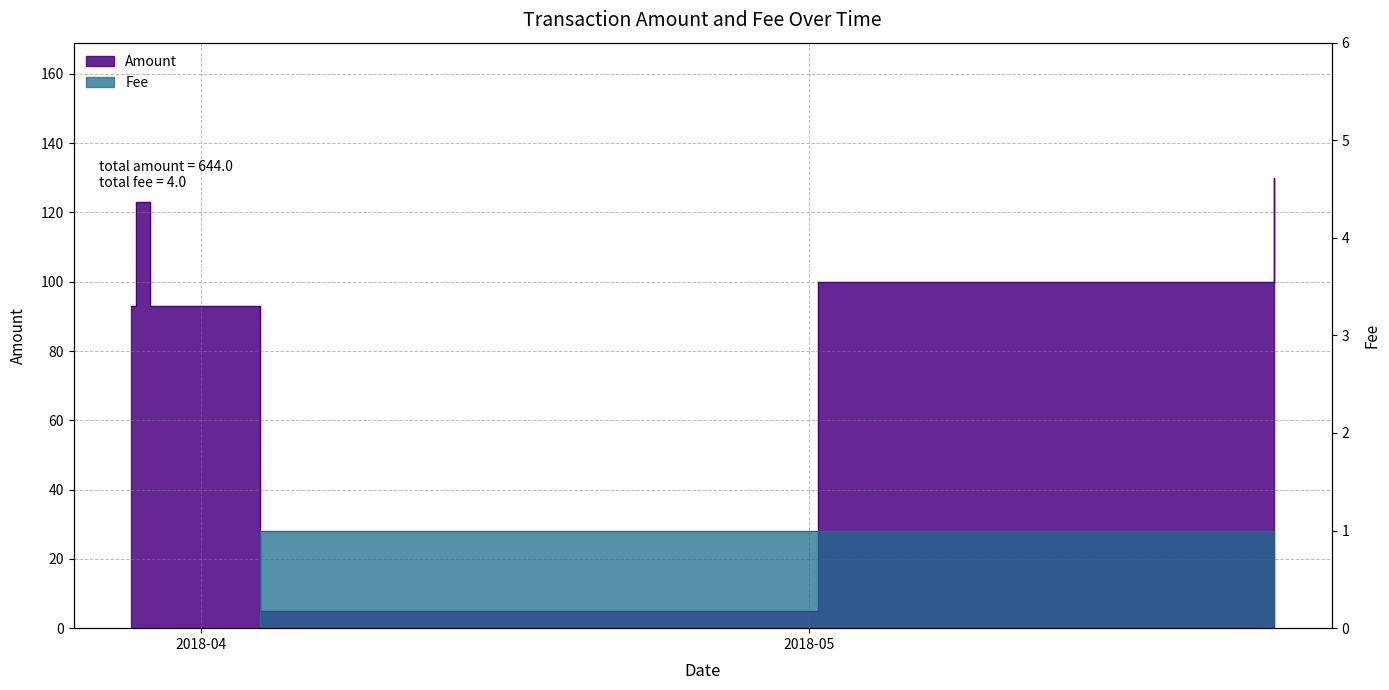

At 2018-03-28 12:59:43, list the series in order from smallest to largest.

Fee, Amount